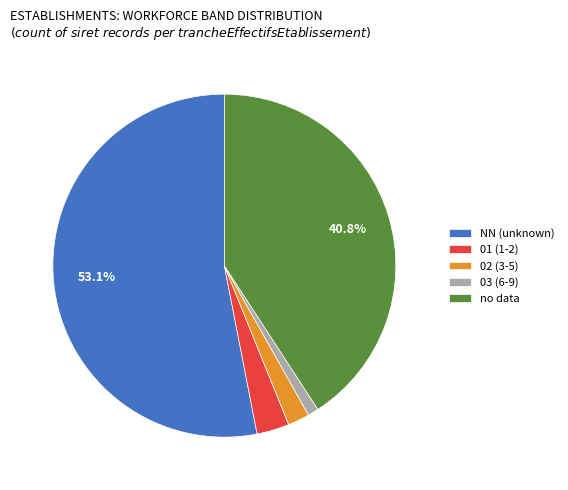

Is there any slice that represents more than half of the pie?

Yes